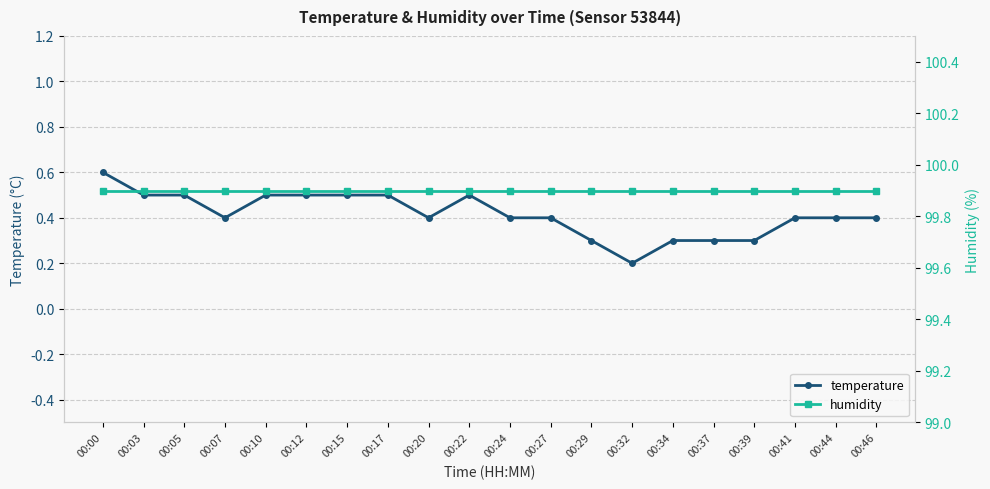

True or false: temperature has a value of 0.4 at 00:46.

True